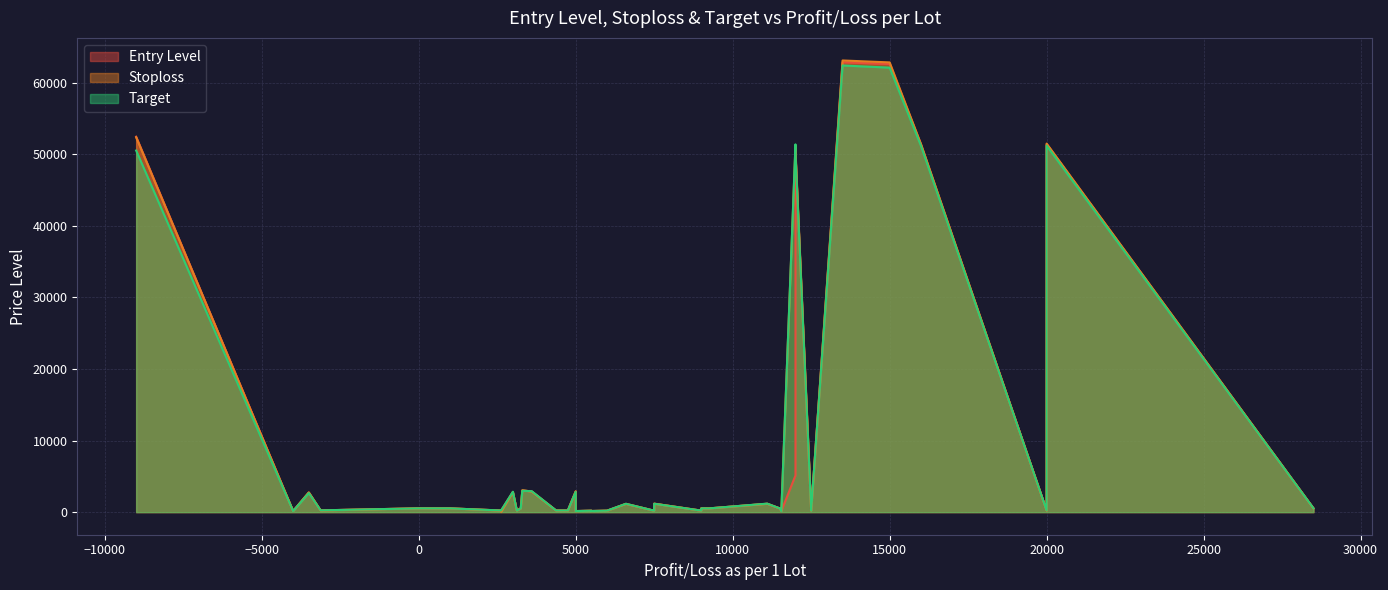

What is the label of the 25th point from the left?

28500